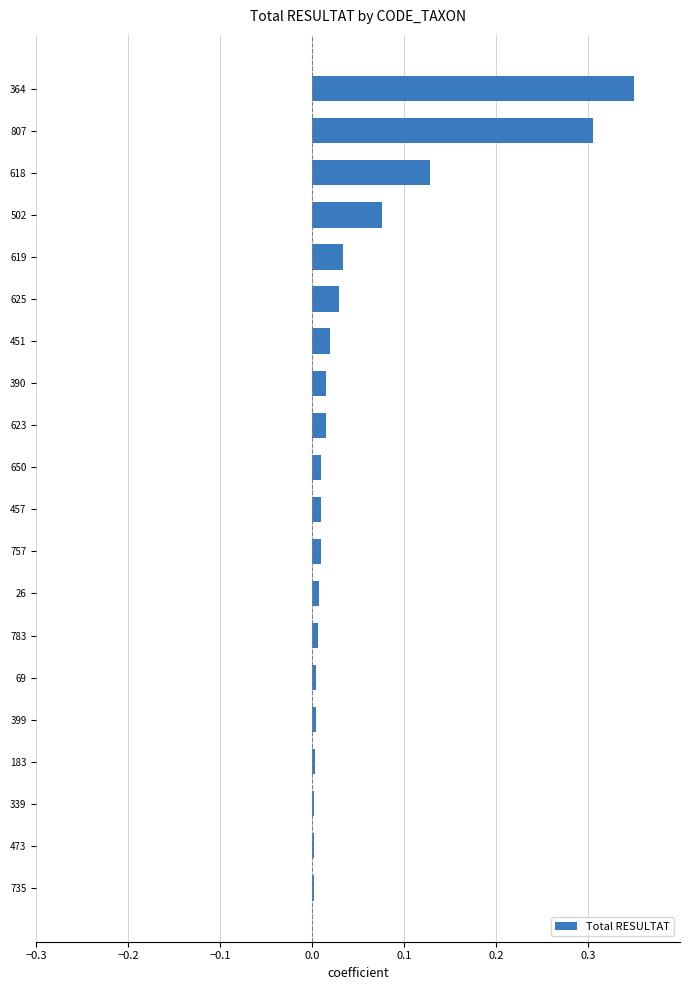

The chart shows a value of 0.0 at 502. True or false?

False